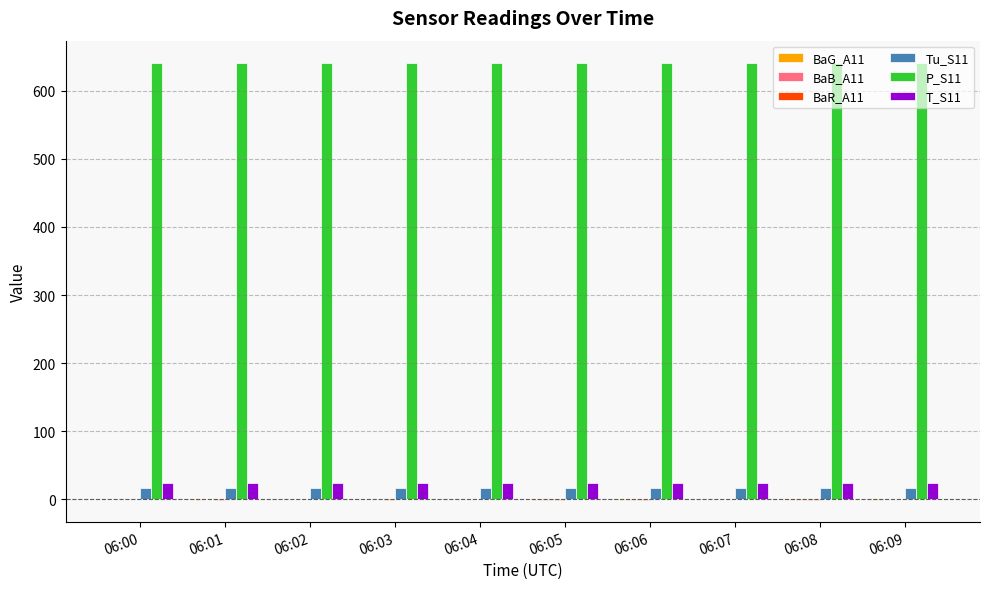

What is the maximum value shown in the chart?

641.3